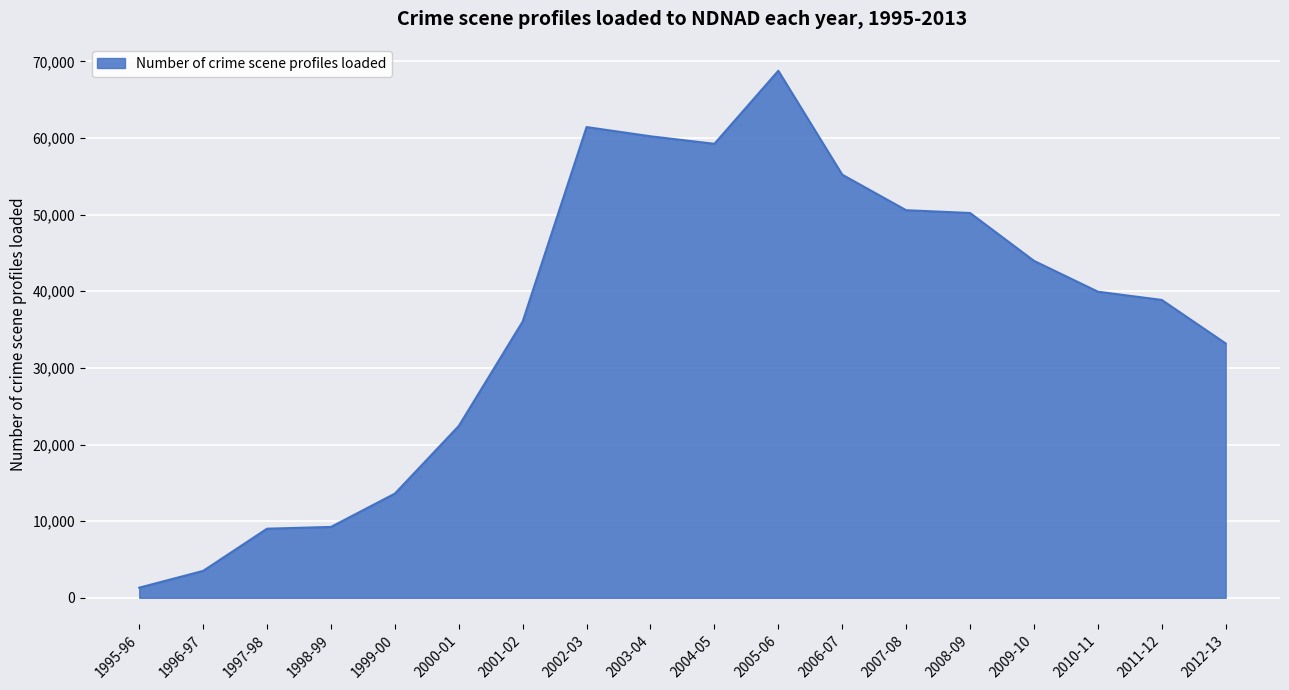

Read the value at 1997-98, to the nearest 10.

9020